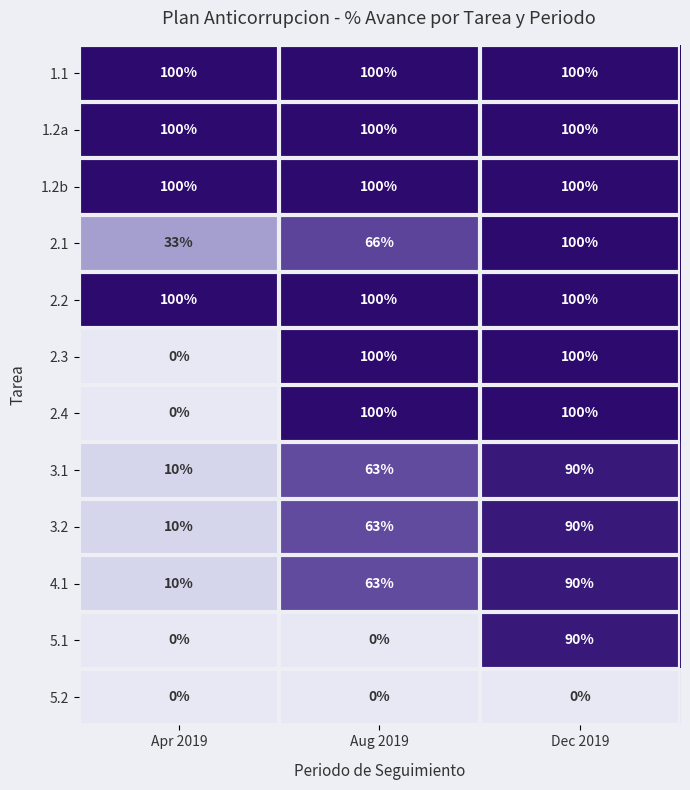

What is the total value across all series at Dec 2019?

1060